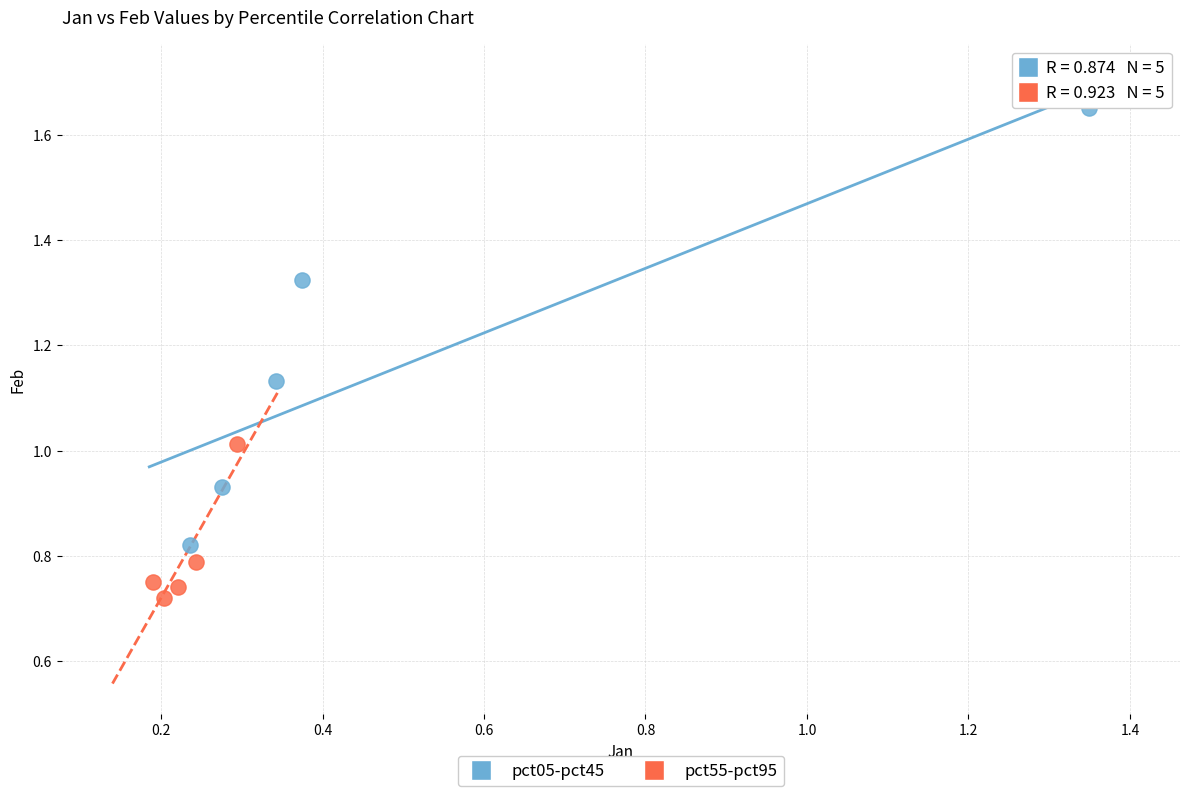

Which series reaches the minimum Y coordinate?

pct55-pct95